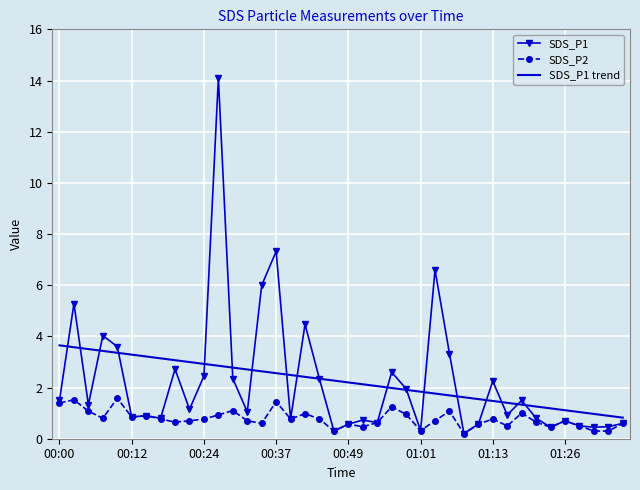

Rank the series by their maximum value, from highest to lowest.

SDS_P1, SDS_P1 trend, SDS_P2